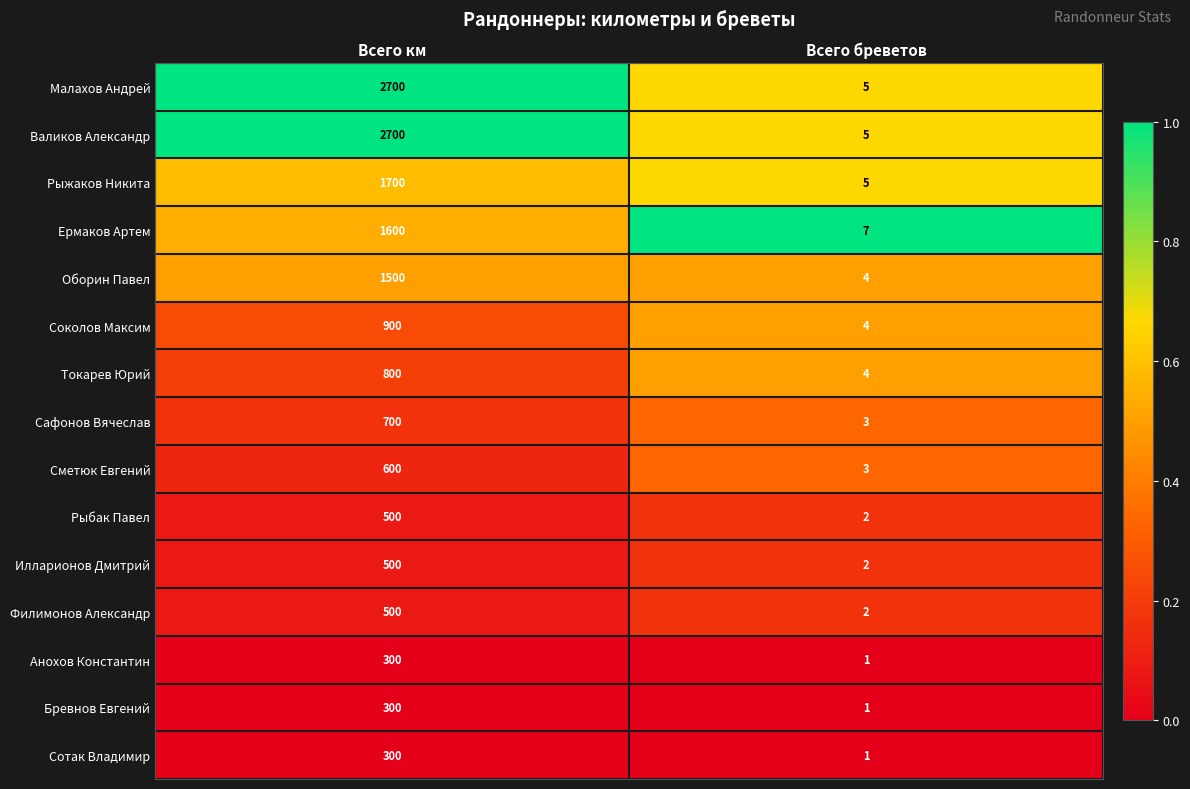

Is the value of Анохов Константин at Всего км greater than the value of Ермаков Артем at Всего км?

No